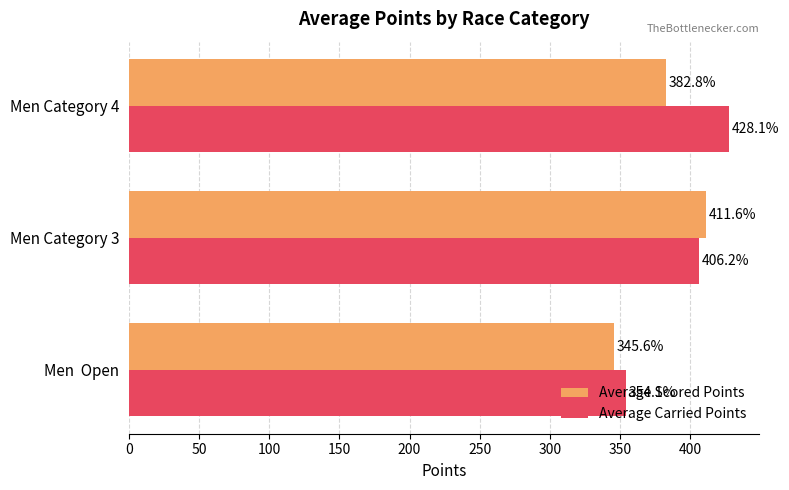

The Average Scored Points series shows 256.9 at Men Category 3. True or false?

False